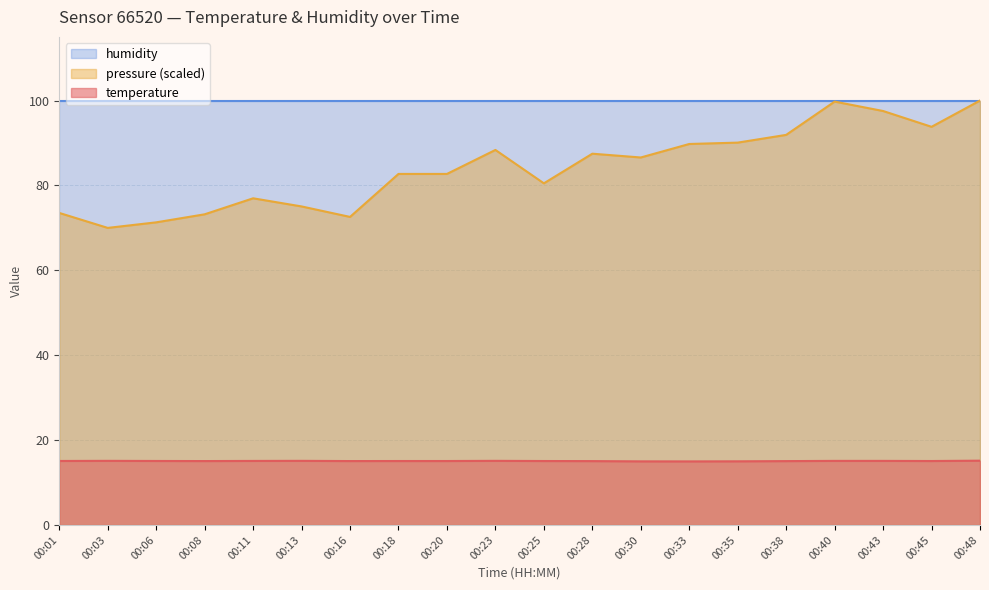

Where is pressure_norm nearest to the value 85?

00:30